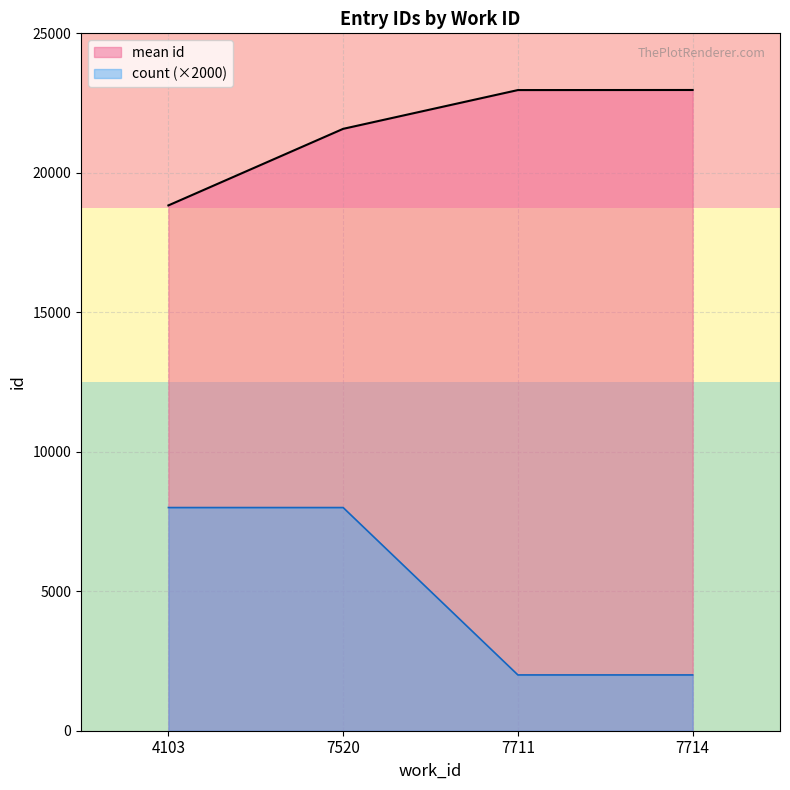

The chart shows a value of 22969 at 7714. True or false?

True